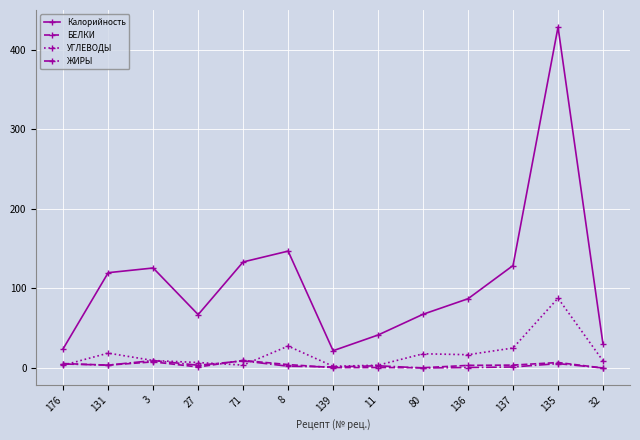

Does the chart display data point markers on the line(s)?

Yes